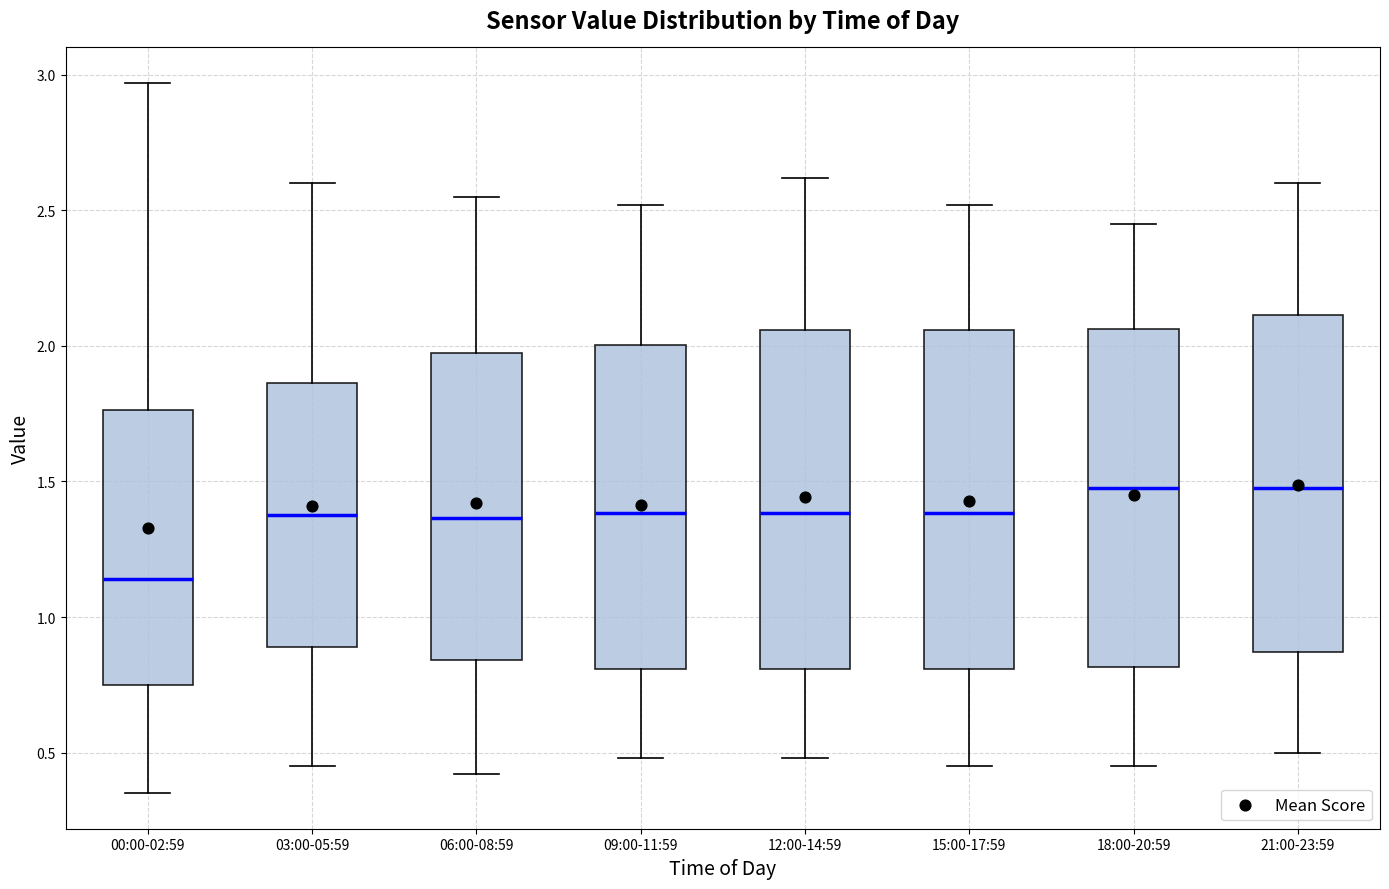

Reading left to right, read every box against the y-axis: the position of its median line, the range the box covers, and the ends of its whiskers. The values are not printed on the chart, so give them approximately, as read against the axis.

00:00-02:59: median 1.15, box 0.75 to 1.75, whiskers 0.35 to 2.95
03:00-05:59: median 1.40, box 0.90 to 1.85, whiskers 0.45 to 2.60
06:00-08:59: median 1.35, box 0.85 to 2.00, whiskers 0.40 to 2.55
09:00-11:59: median 1.40, box 0.80 to 2.00, whiskers 0.50 to 2.50
12:00-14:59: median 1.40, box 0.80 to 2.05, whiskers 0.50 to 2.60
15:00-17:59: median 1.40, box 0.80 to 2.05, whiskers 0.45 to 2.50
18:00-20:59: median 1.50, box 0.80 to 2.05, whiskers 0.45 to 2.45
21:00-23:59: median 1.50, box 0.85 to 2.10, whiskers 0.50 to 2.60